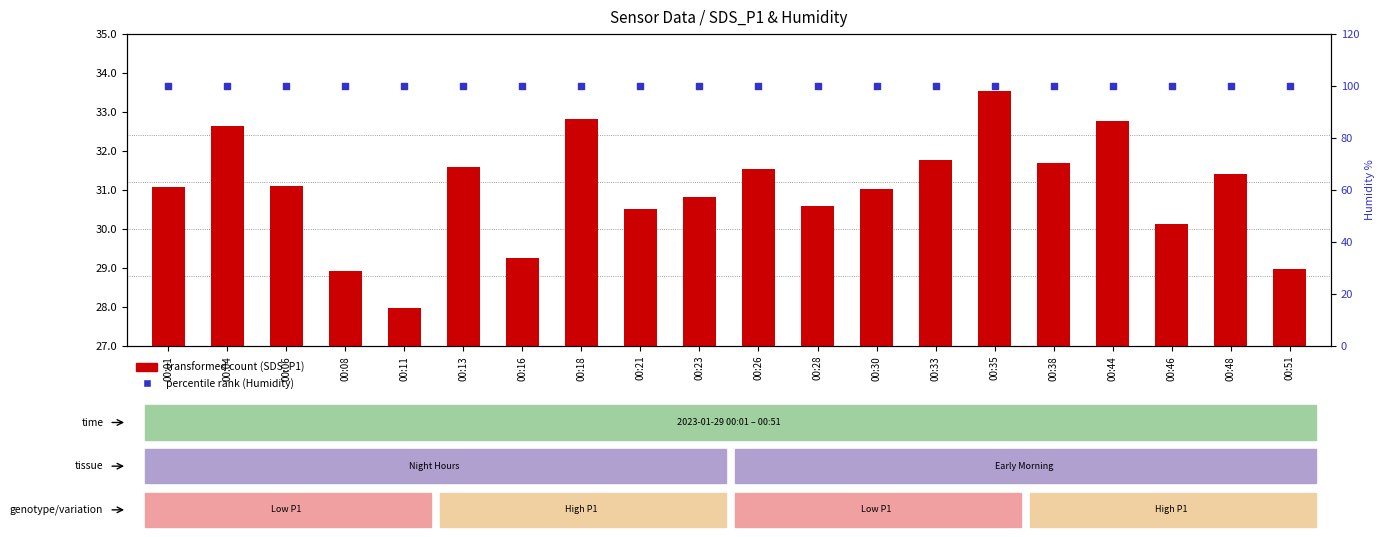

At how many categories does at least one series exceed 12?

20